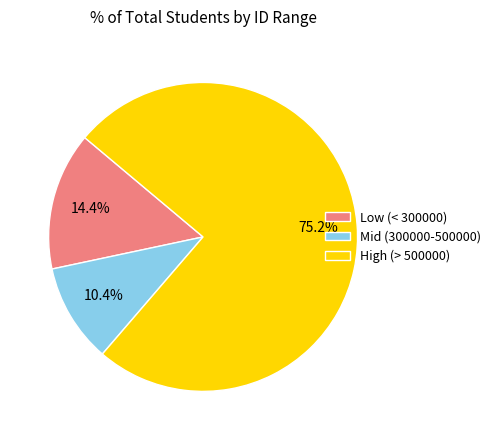

Which slice is the smallest?

Mid (300000-500000)